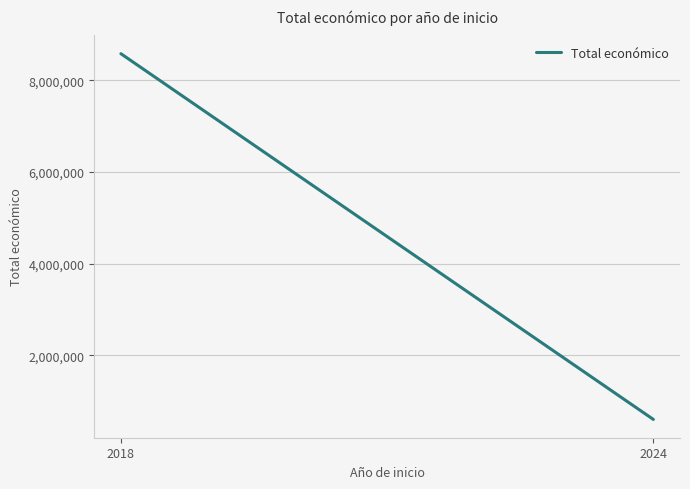

The value at 2024 is 804417. True or false?

False